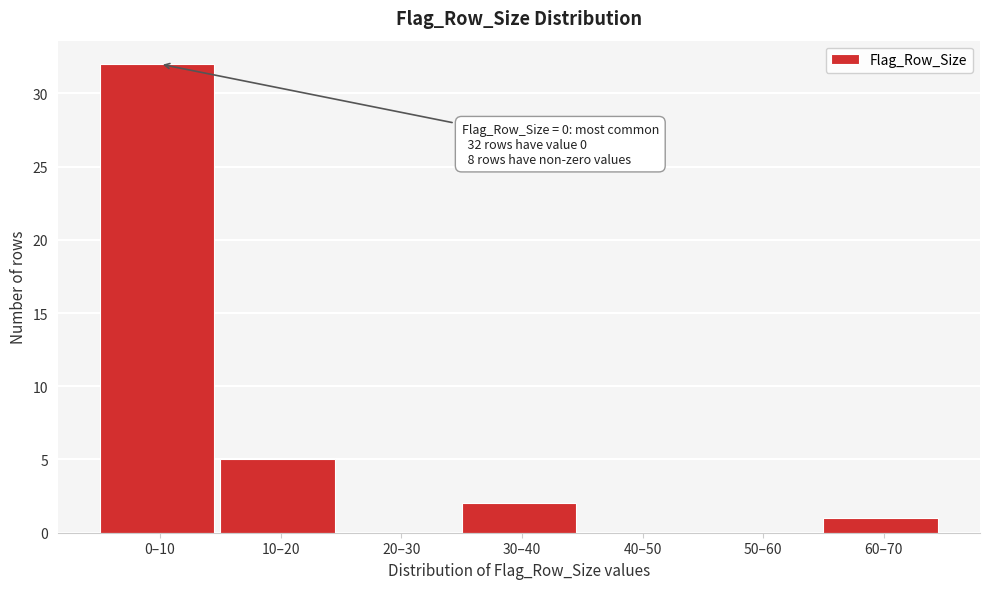

Reading right to left, transcribe all the data shown in this chart.

60–70=1	50–60=0	40–50=0	30–40=2	20–30=0	10–20=5	0–10=32